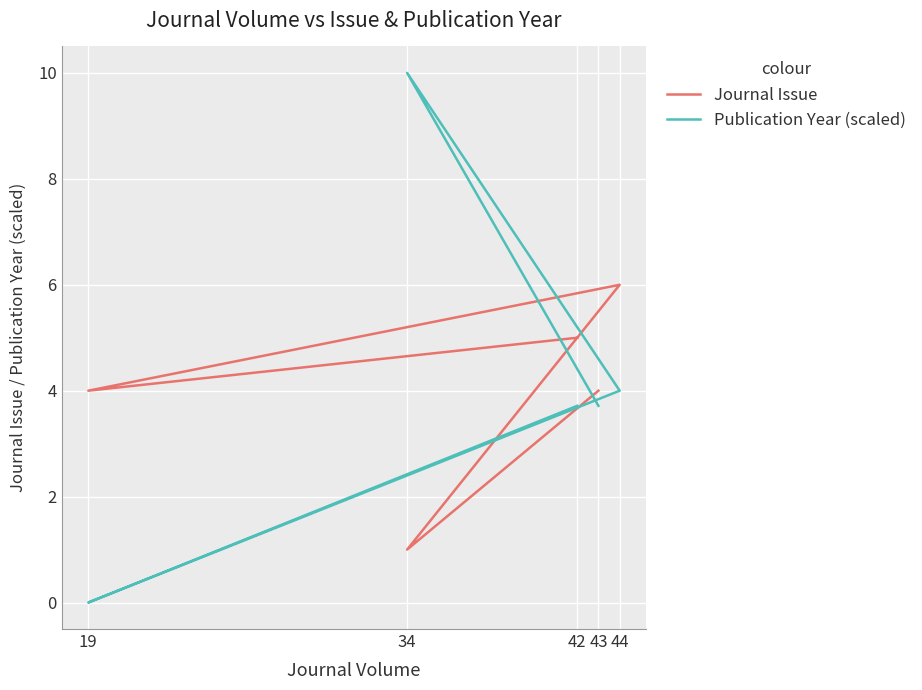

Reading left to right, extract all data points from this chart.

Journal Issue: 4.0	1.0	6.0	4.0	5.0
Publication Year (scaled): 3.7	10.0	4.0	0.0	3.7